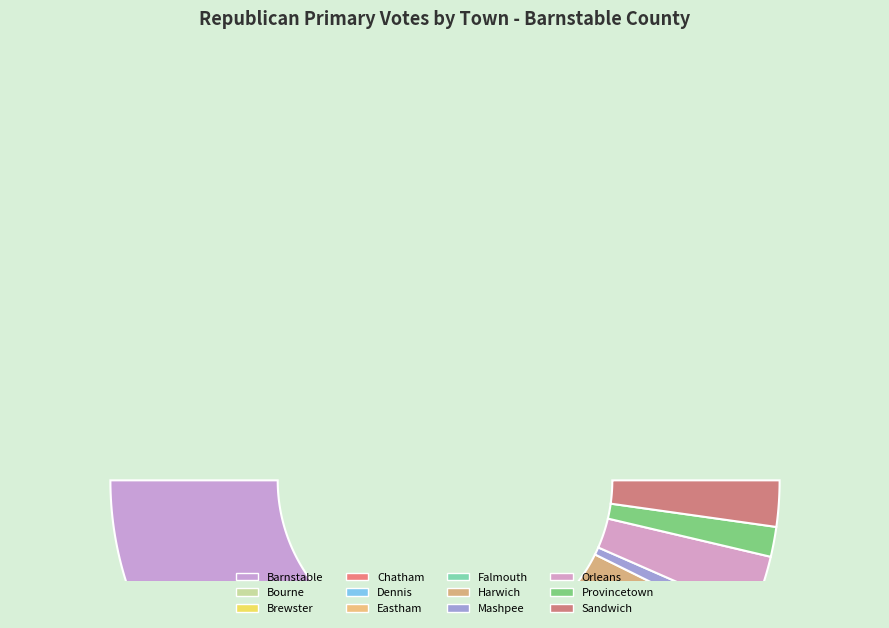

How many segments does this pie chart have?

12